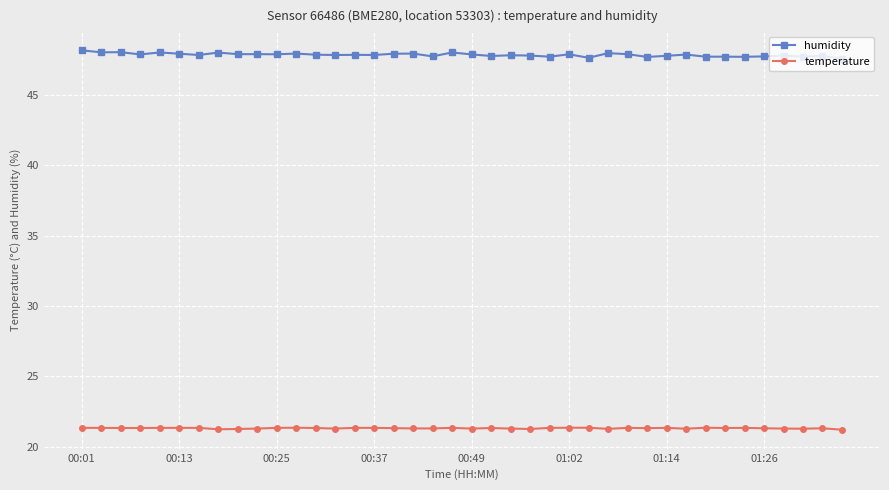

True or false: humidity has more than 1 interior local peaks.

True